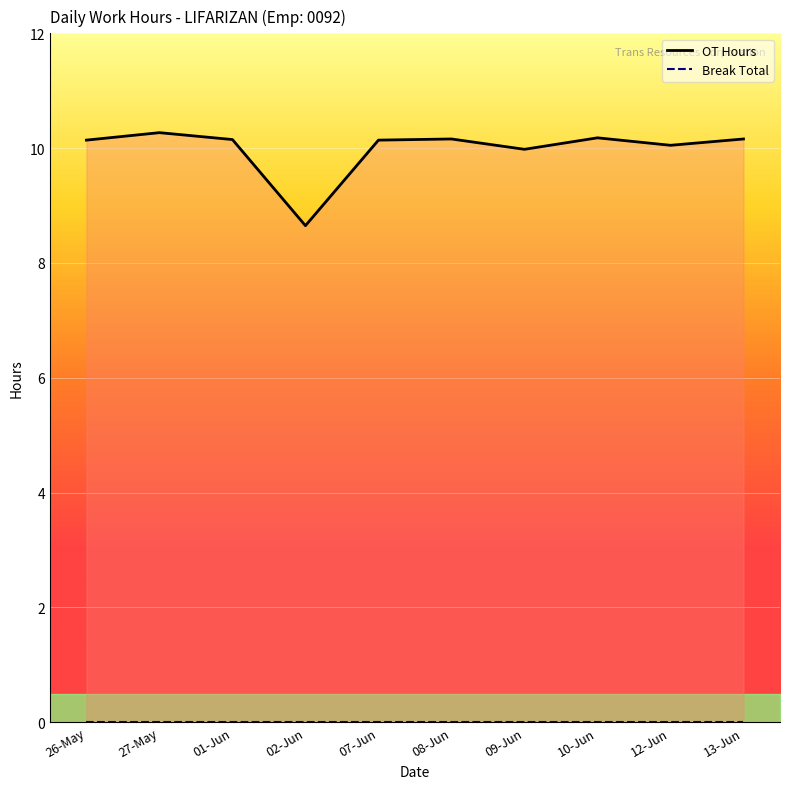

Rank the categories by value from lowest to highest.

02-Jun, 09-Jun, 12-Jun, 26-May, 07-Jun, 01-Jun, 08-Jun, 13-Jun, 10-Jun, 27-May